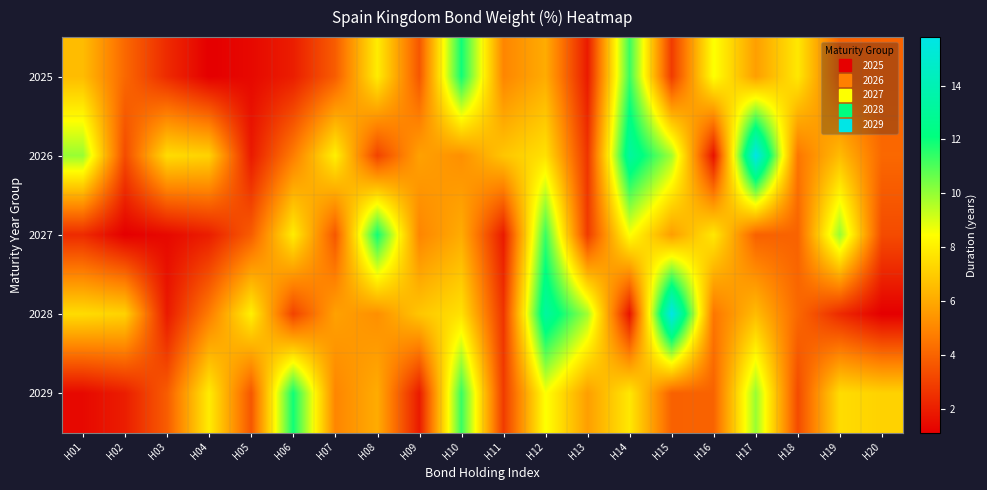

What is the minimum value shown in the chart?

1.1